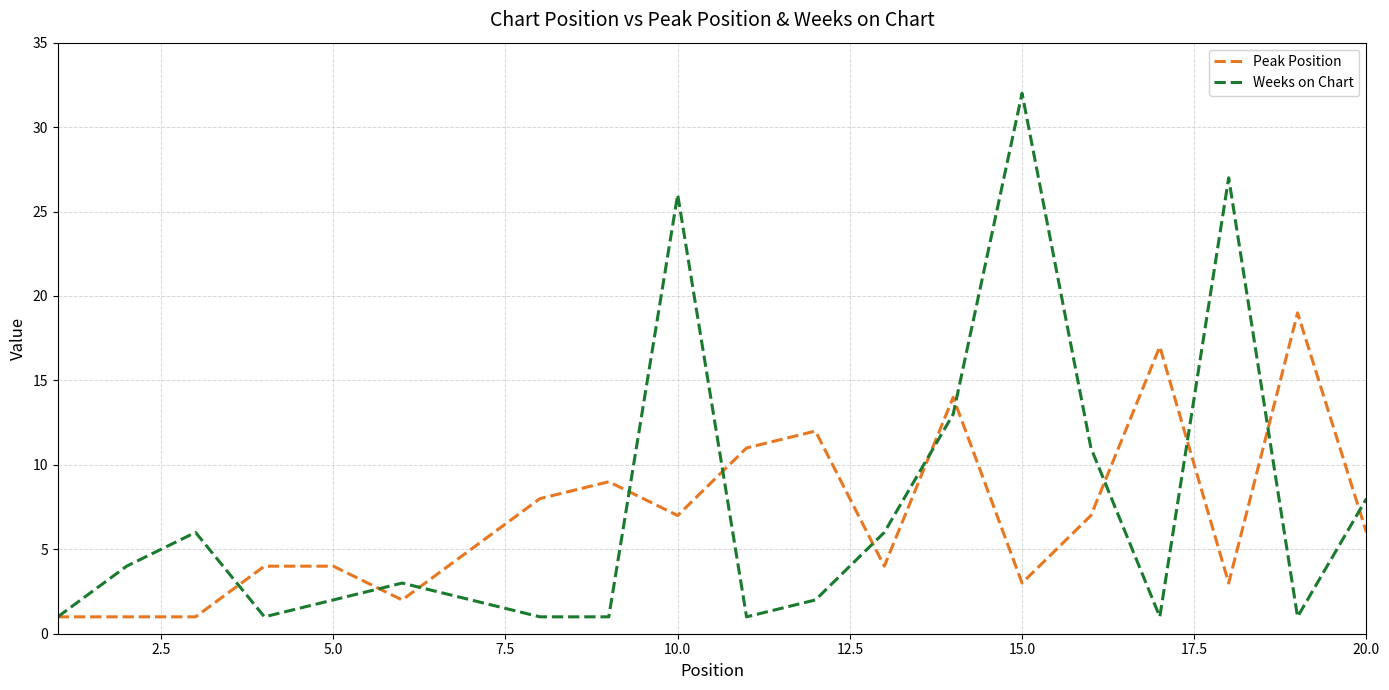

What is the sum of all Weeks on Chart values?

149